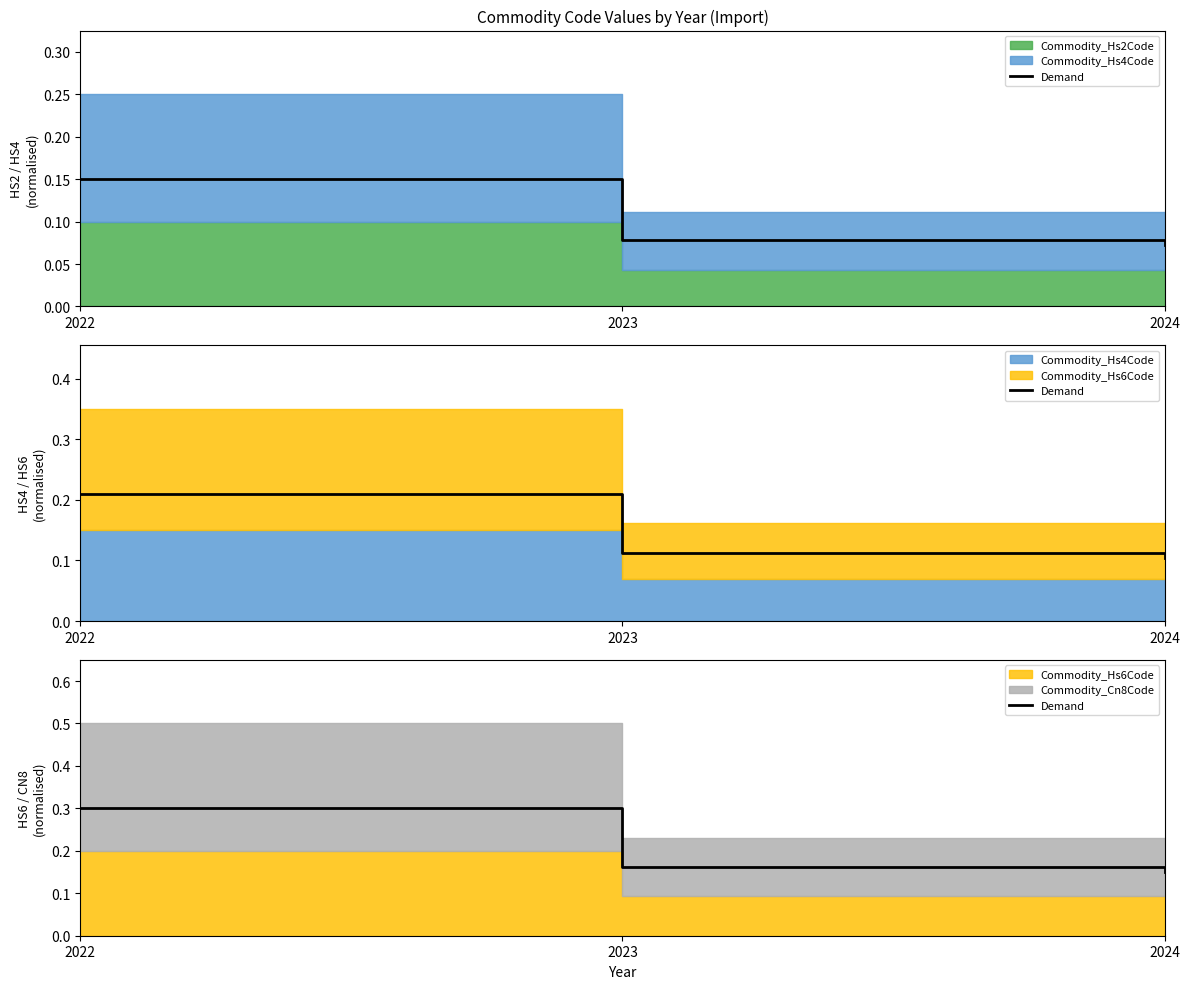

List the labels in order of value, smallest first.

2024, 2023, 2022